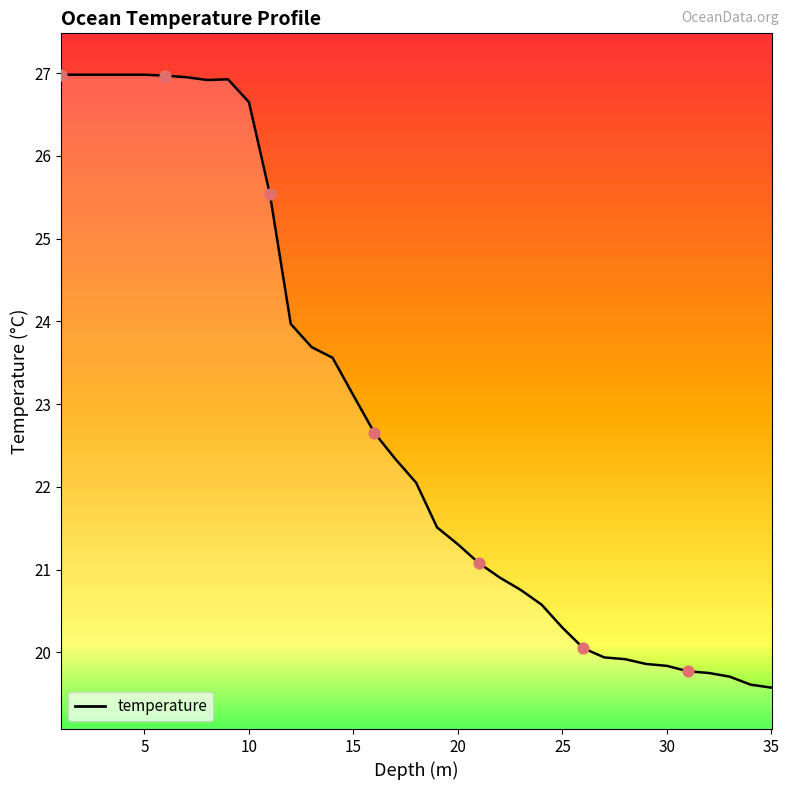

What is the maximum value shown in the chart?

27.0